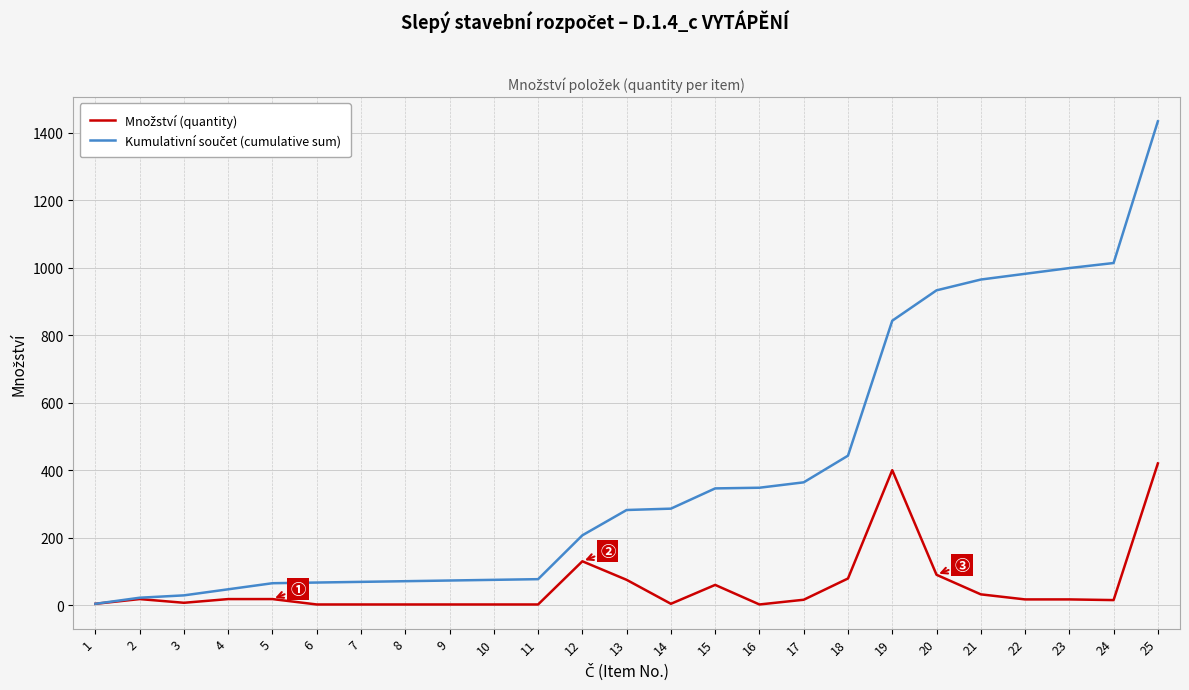

At which category is the sum across all series the highest?

25